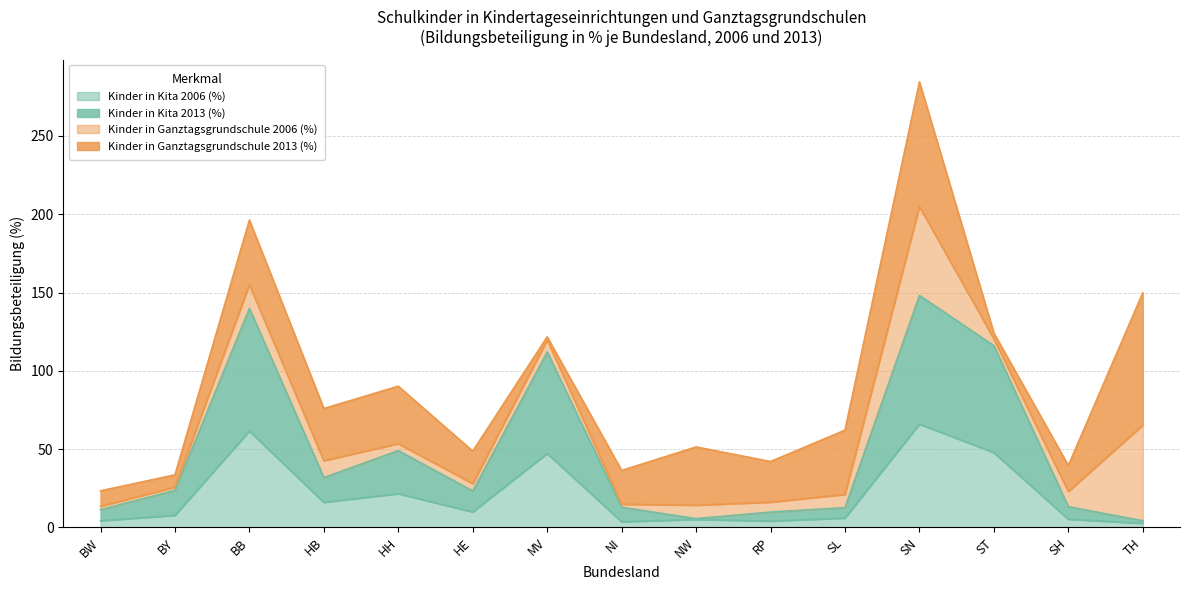

At which category is the sum across all series the highest?

SN